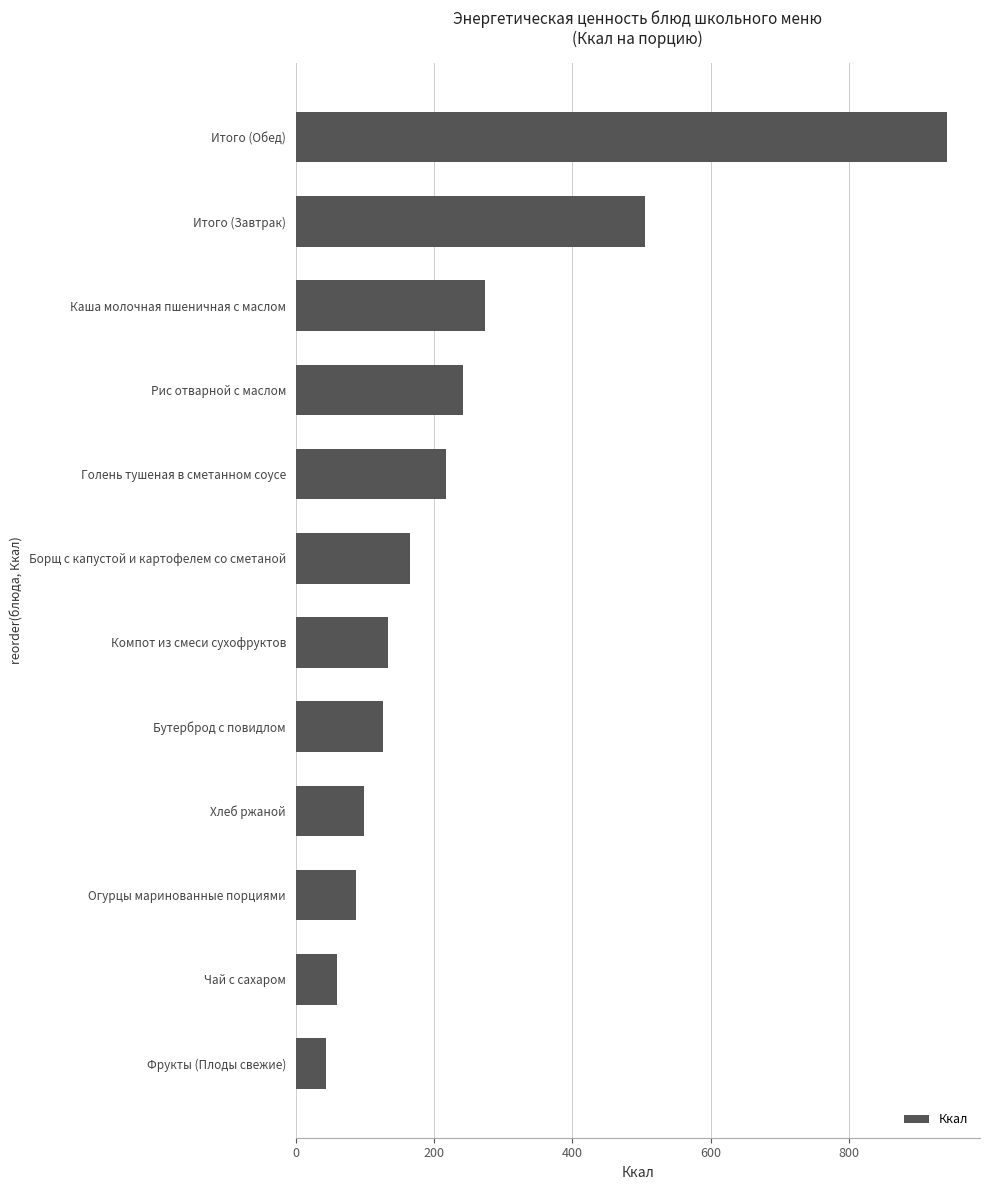

What value does the data have at Борщ с капустой и картофелем со сметаной?

164.9